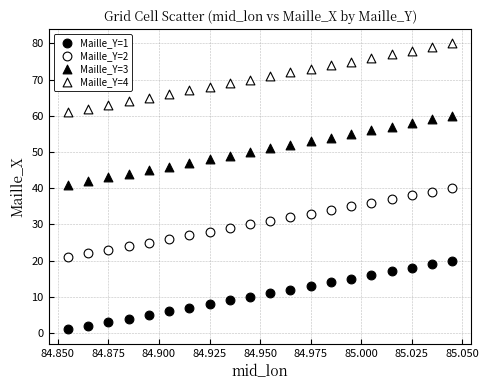

How many data points are displayed?

80